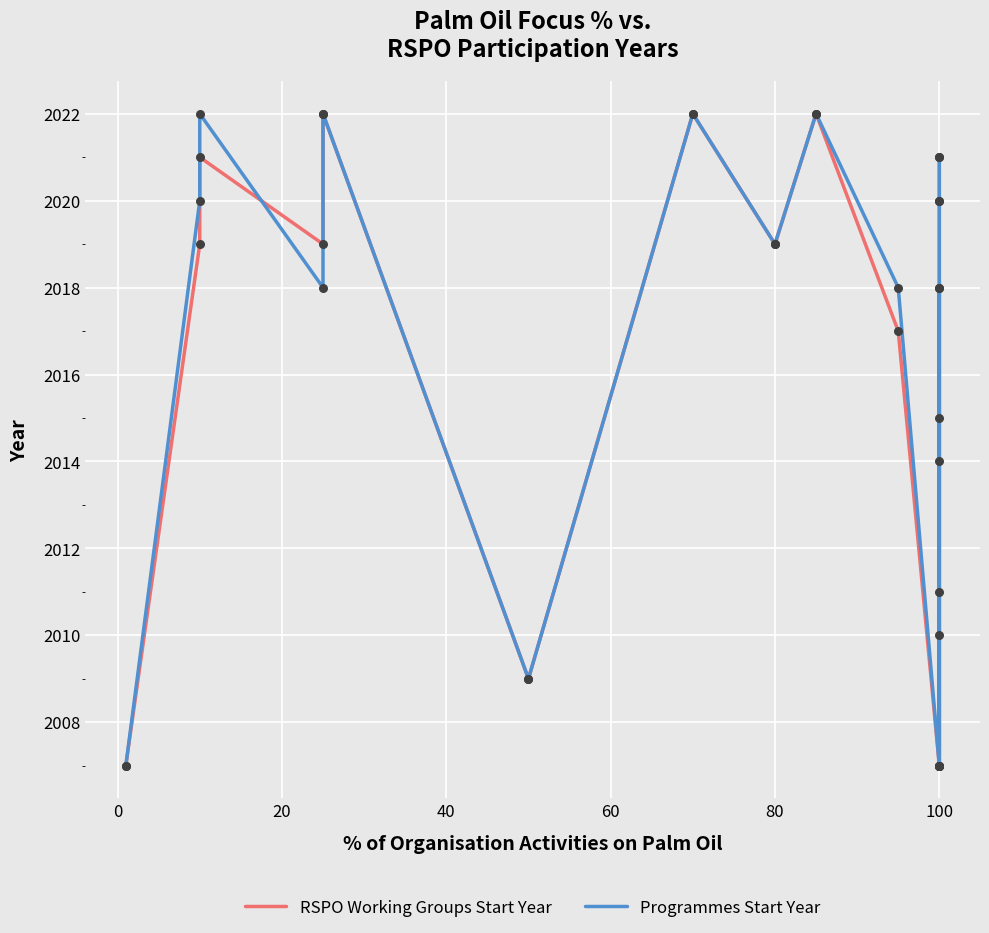

Is the value of RSPO Working Groups Start Year at 100 greater than the value of Programmes Start Year at 20?

No